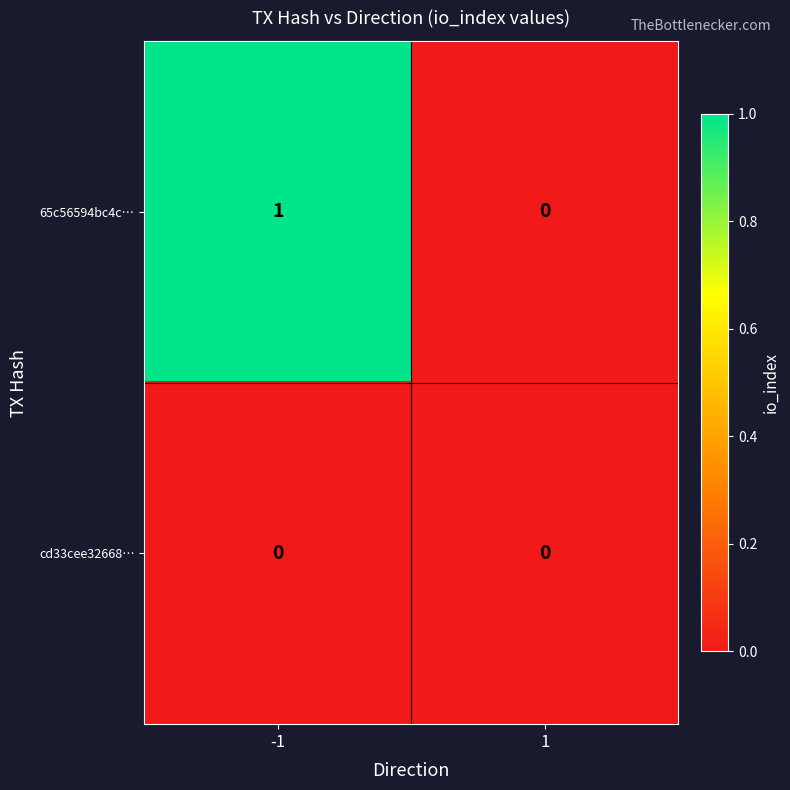

The 65c56594bc4c… series shows 2 at -1. True or false?

False